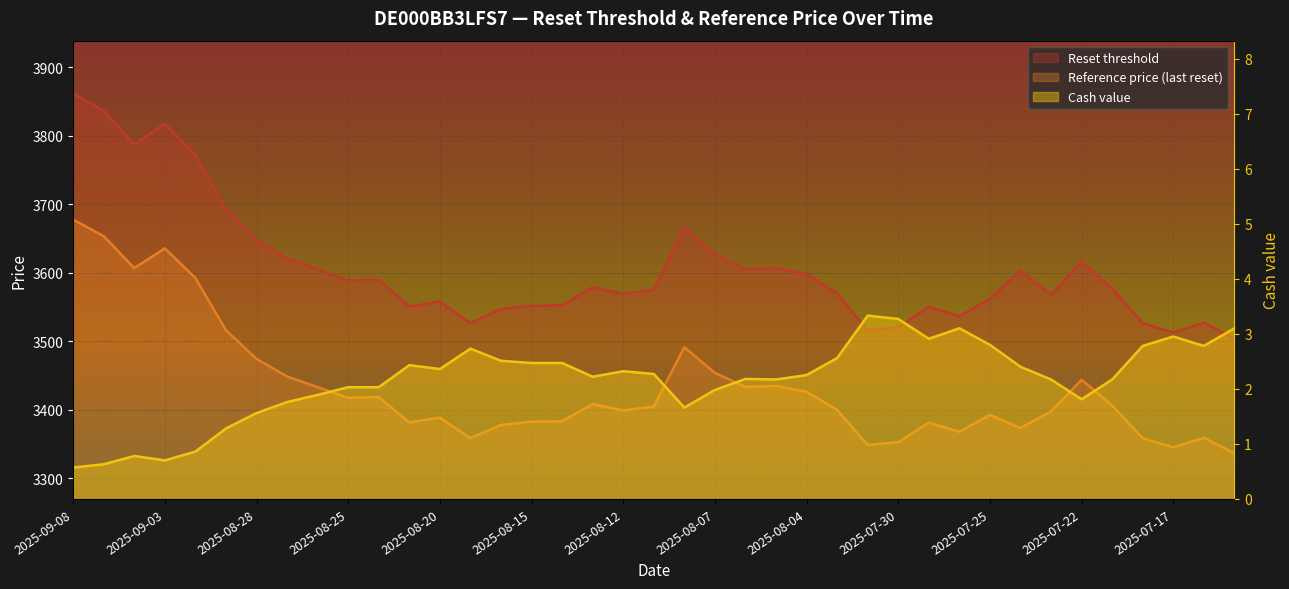

What is the value of the Cash value point at the 19th from the left?

2.3